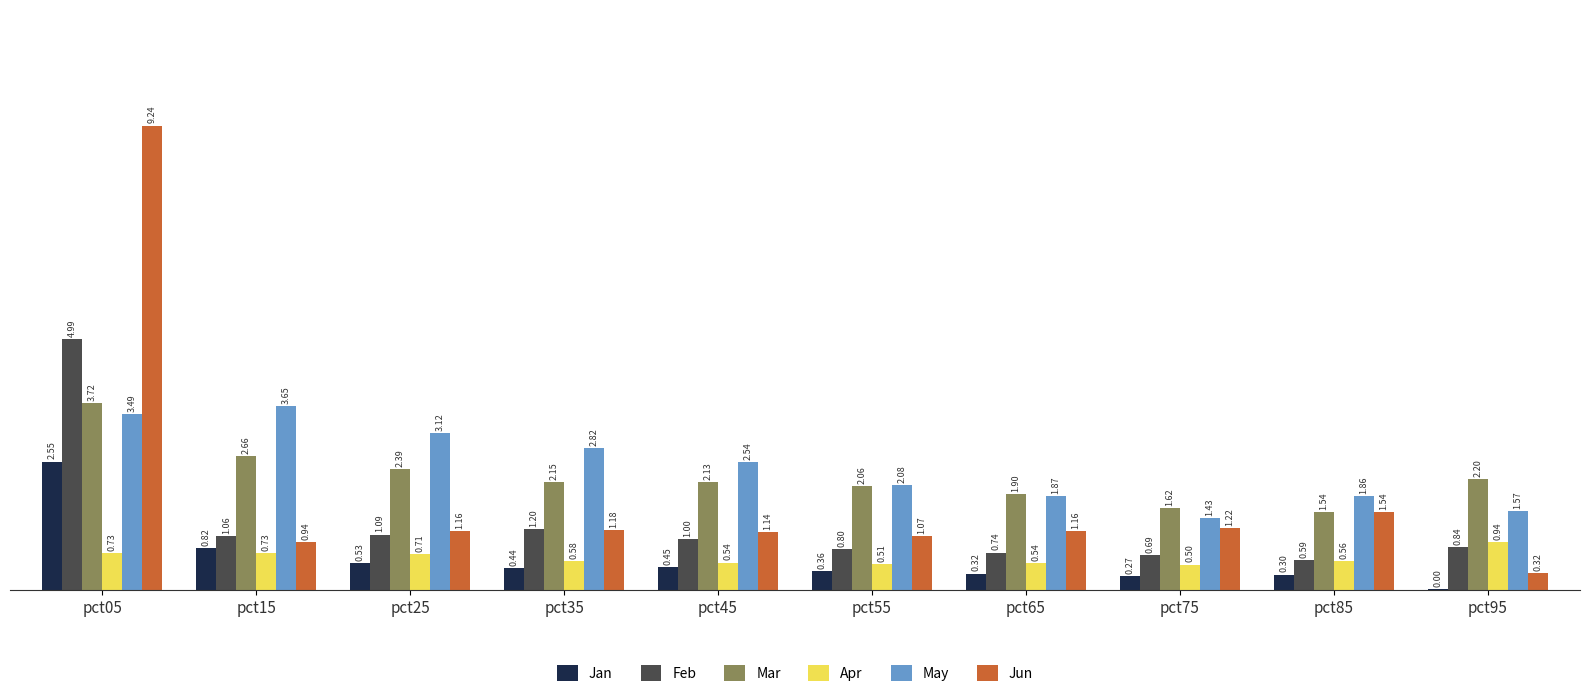

What is the sum of all May values?

24.4